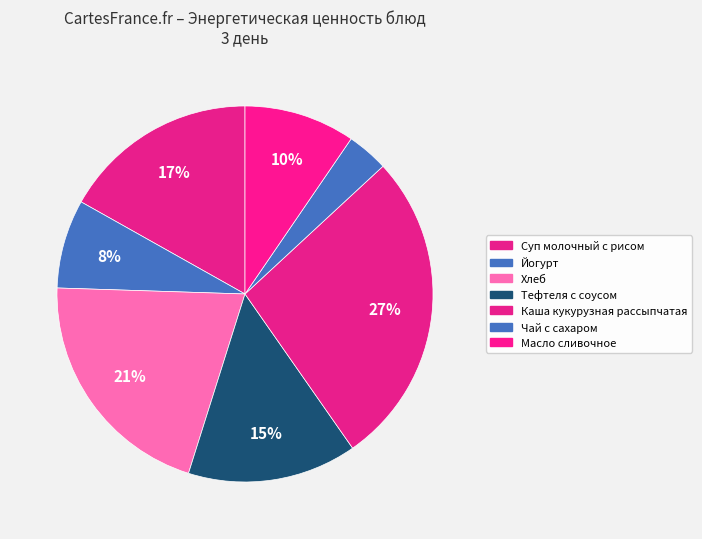

What percentage is the Йогурт slice, to the nearest percent?

8%